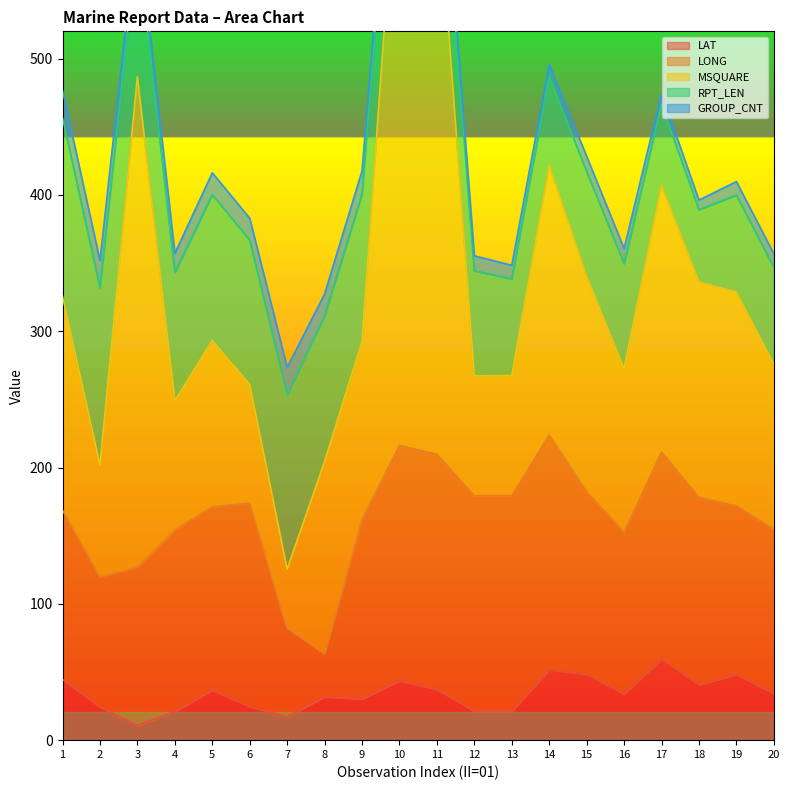

What is the difference between the GROUP_CNT values at 2 and 9?

3.0